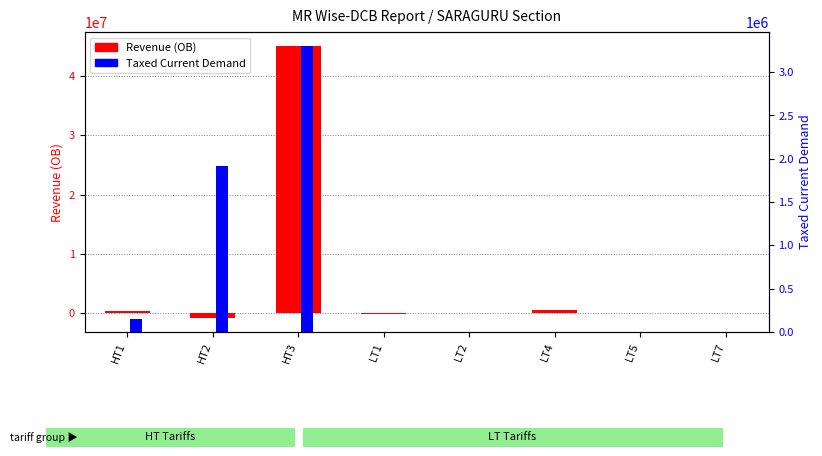

What is the difference between the second highest and minimum values in the Taxed Current Demand series?

1915856.0